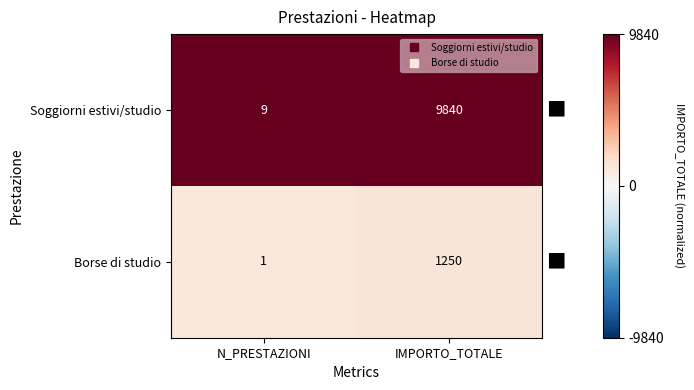

Which series has the largest range (max minus min)?

Soggiorni estivi/studio